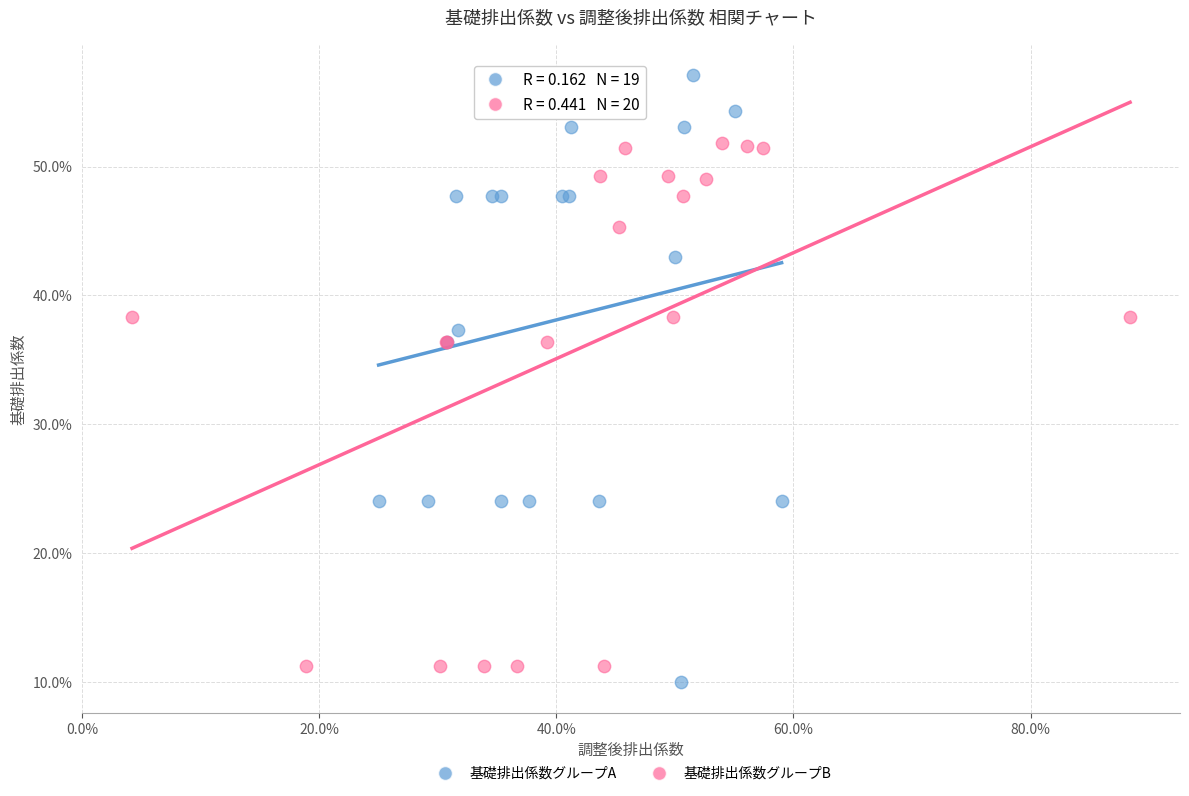

Which series reaches the minimum Y coordinate?

基礎排出係数グループA